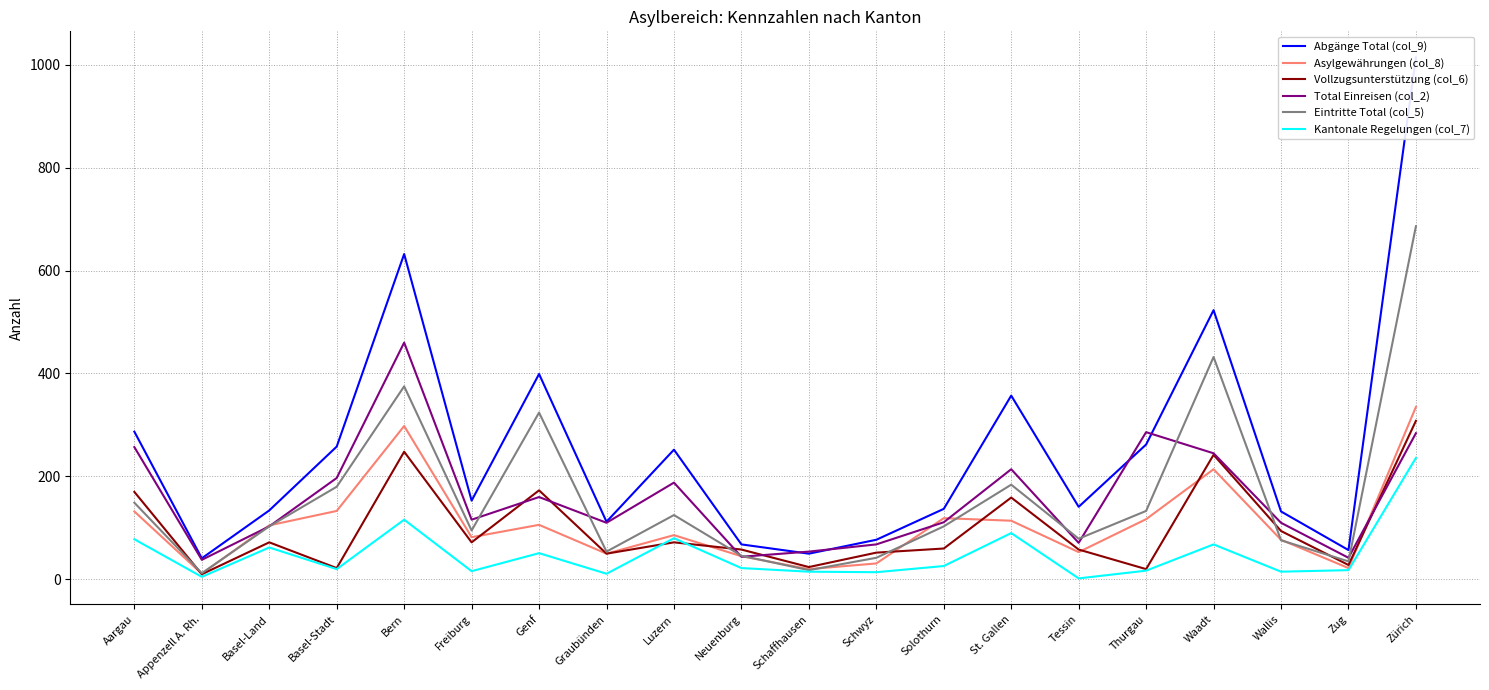

Is the value of Asylgewährungen (col_8) at Aargau greater than the value of Abgänge Total (col_9) at Basel-Stadt?

No